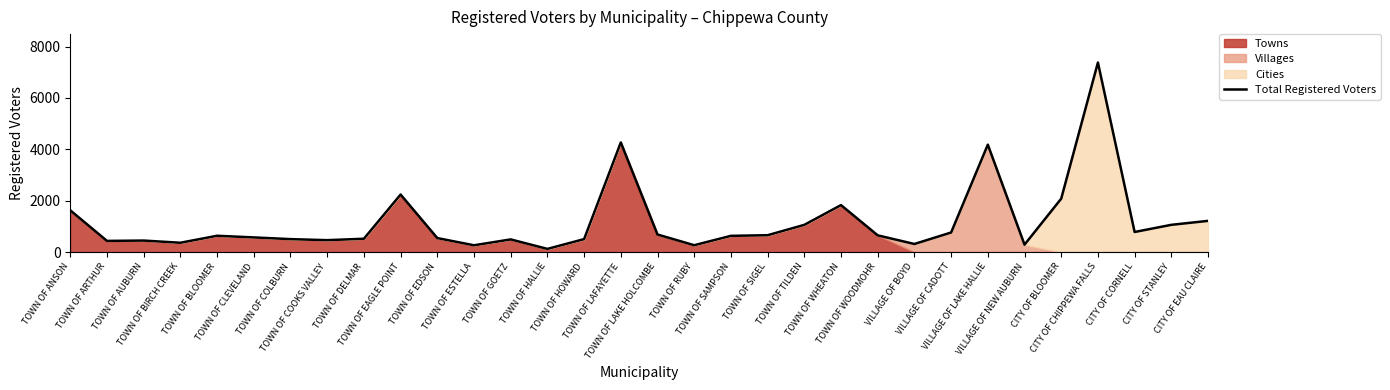

Which has a higher value, TOWN OF EDSON or TOWN OF DELMAR?

TOWN OF EDSON